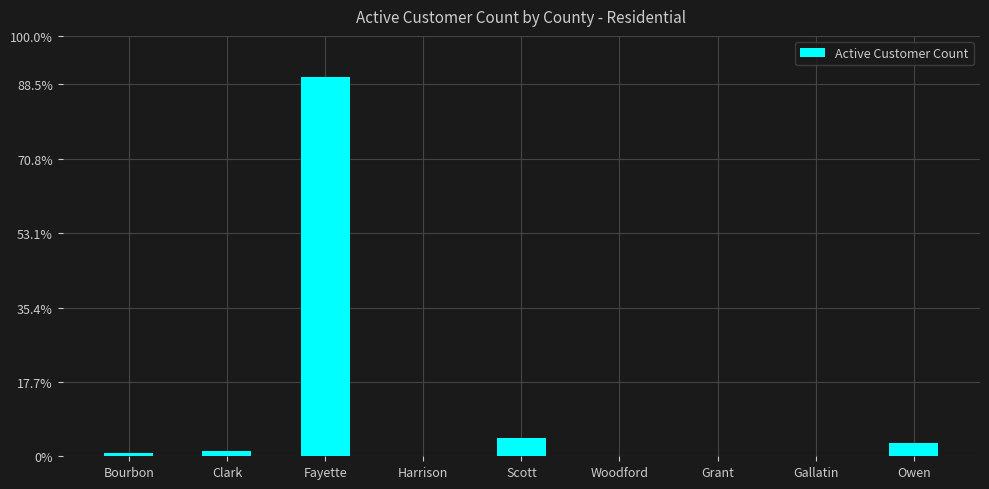

Are the bars horizontal?

No